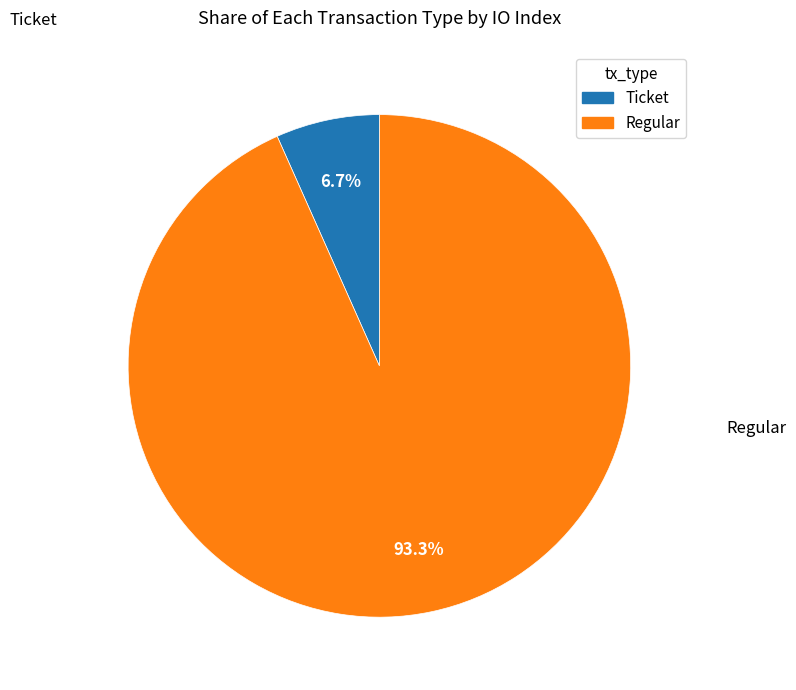

To the nearest percent, what is the difference between the largest and smallest slice percentages?

87%